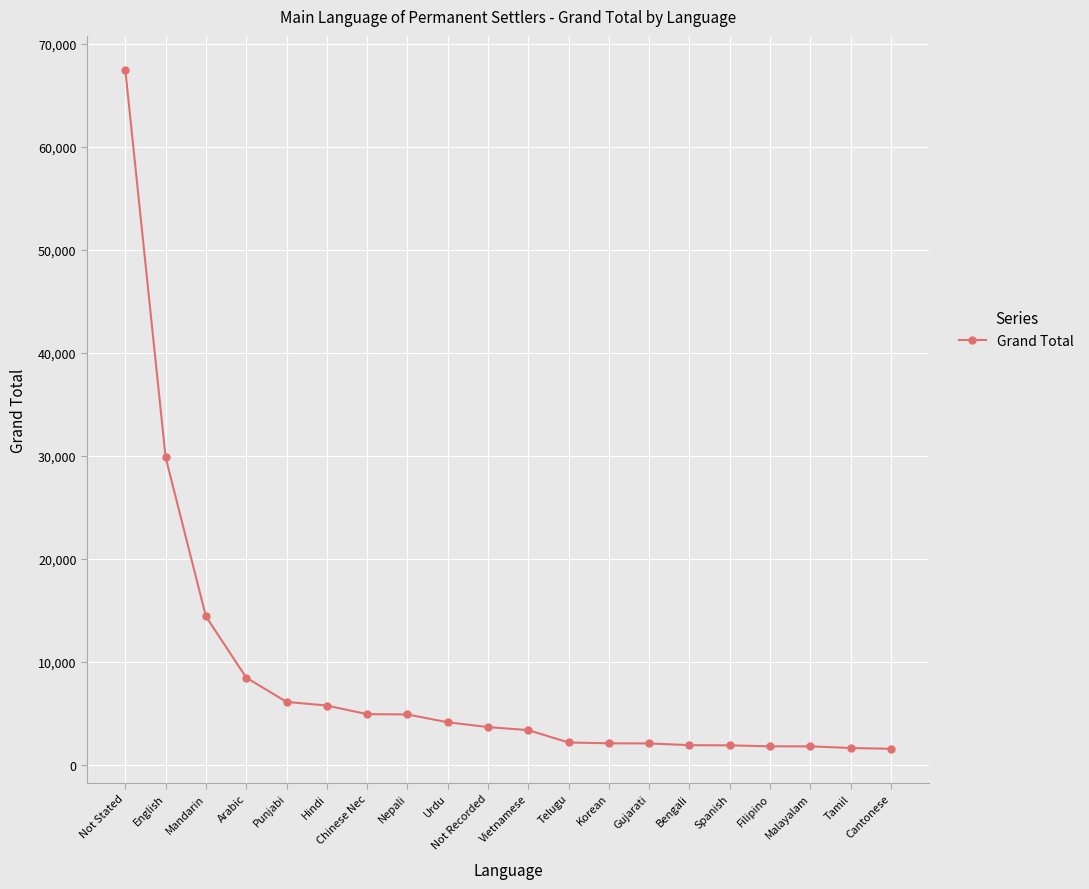

Read the value at Filipino, to the nearest 50.

1800